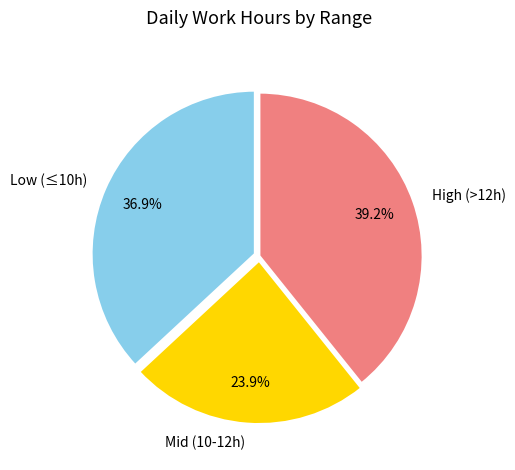

Rank the categories by value from highest to lowest.

High (>12h), Low (≤10h), Mid (10-12h)